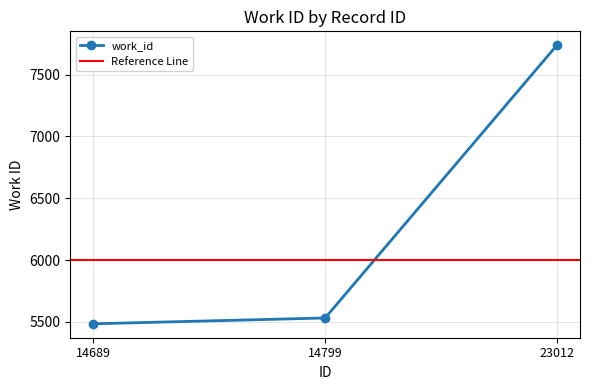

What is the difference between the values at 23012 and 14799?

2206